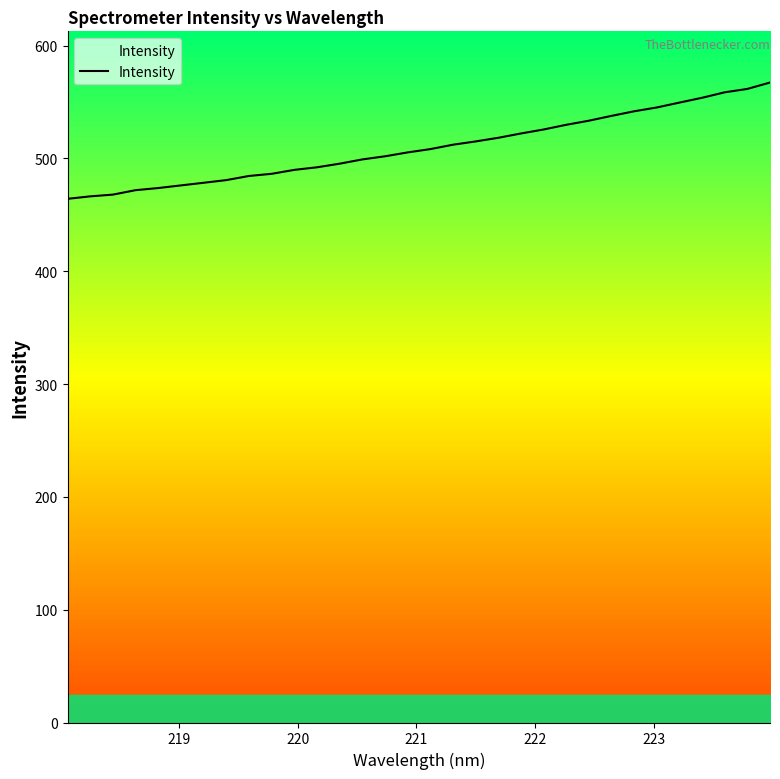

Reading right to left, list all the values displayed in this chart.

567.2	561.6	558.6	553.7	549.5	545.1	541.8	537.7	533.4	529.8	525.6	522.1	518.2	515.0	512.1	508.2	505.3	501.9	499.1	495.3	492.1	489.8	486.3	484.4	480.8	478.4	476.1	473.7	471.8	467.9	466.3	464.2